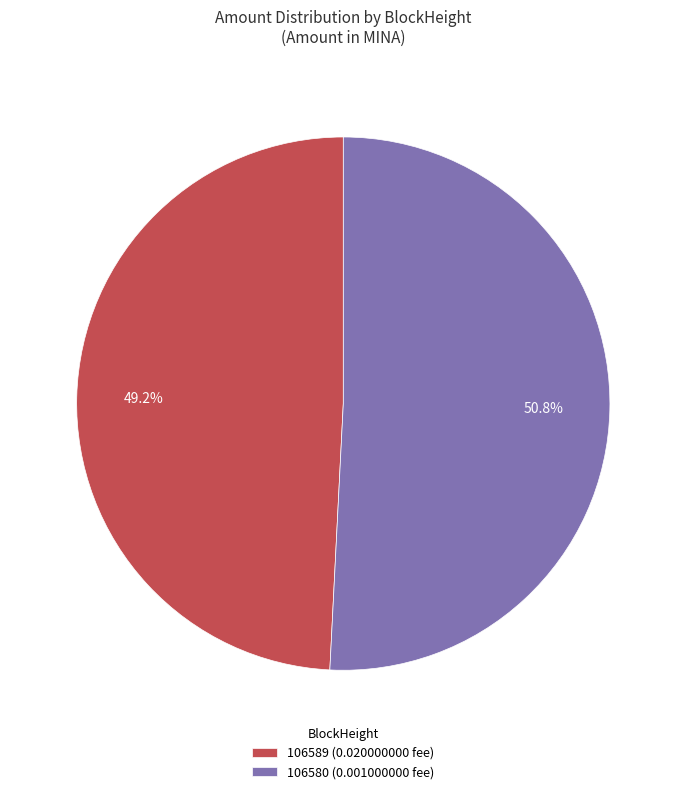

Is there any slice that represents more than half of the pie?

Yes